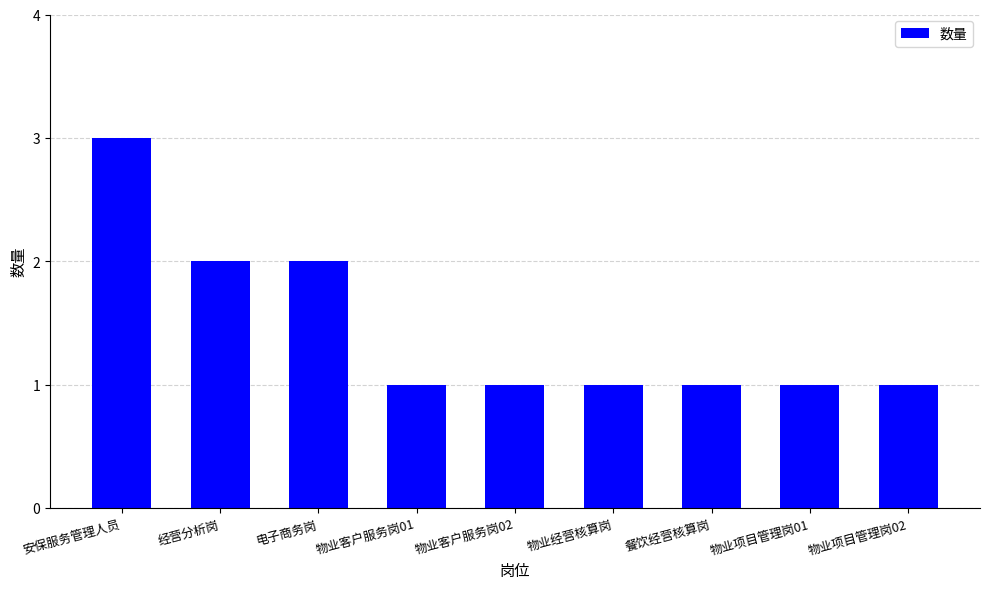

At which category does the chart reach its peak across all series?

安保服务管理人员